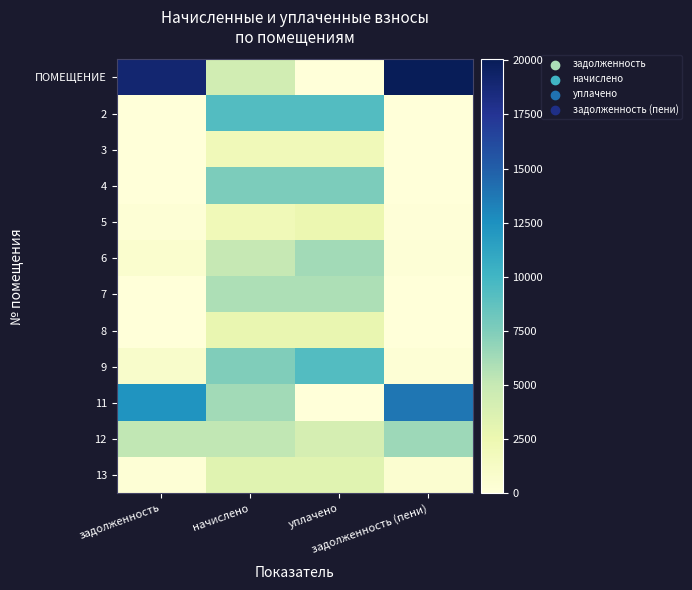

Which series has the widest spread of values?

ПОМЕЩЕНИЕ